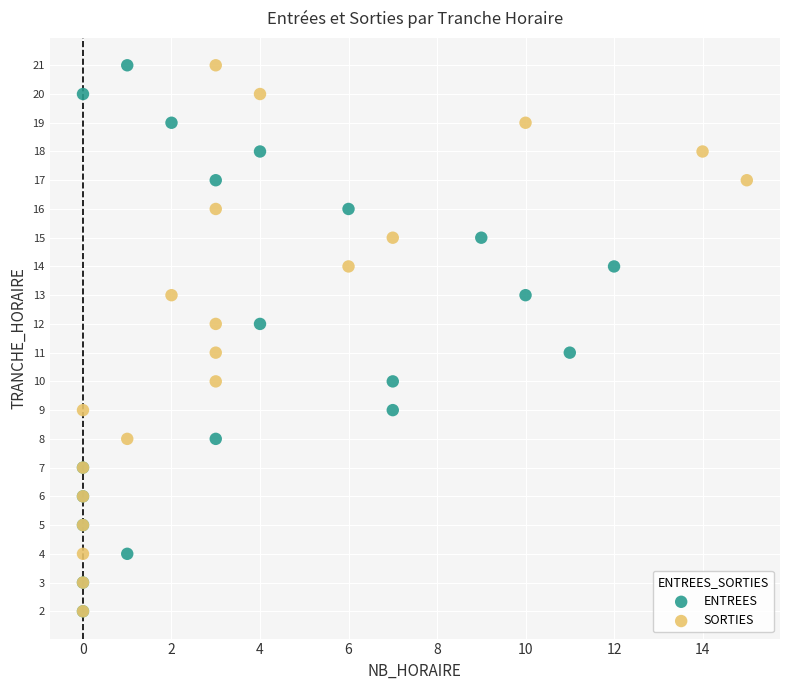

What are all the series names shown in the legend?

ENTREES, SORTIES